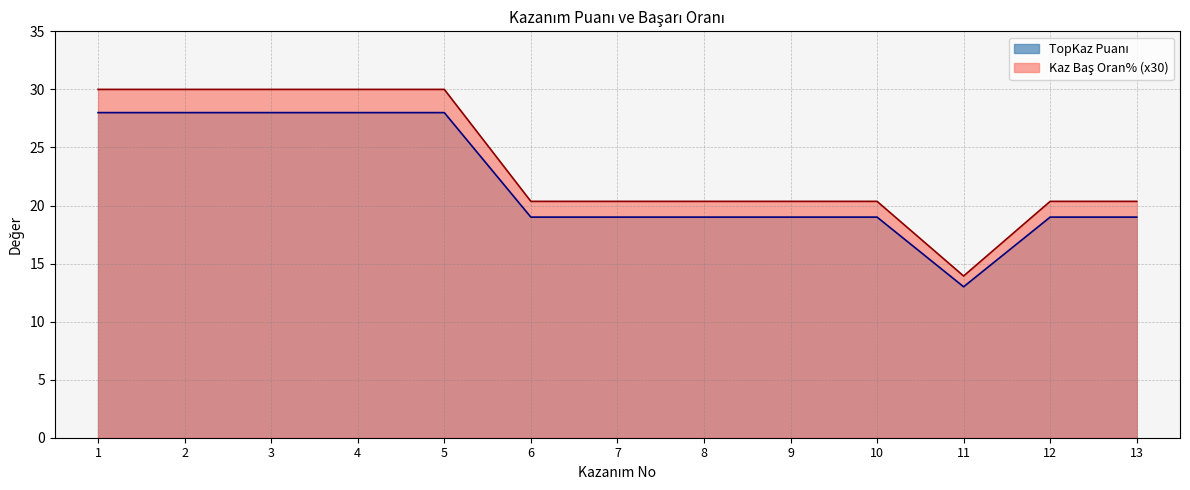

True or false: TopKaz Puanı and Kaz Baş Oran% intersect in this chart.

False